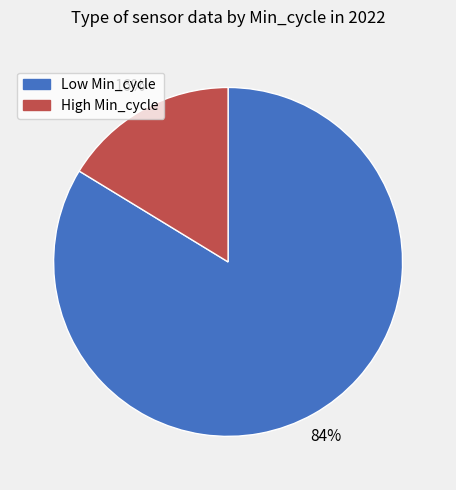

How many segments does this pie chart have?

2